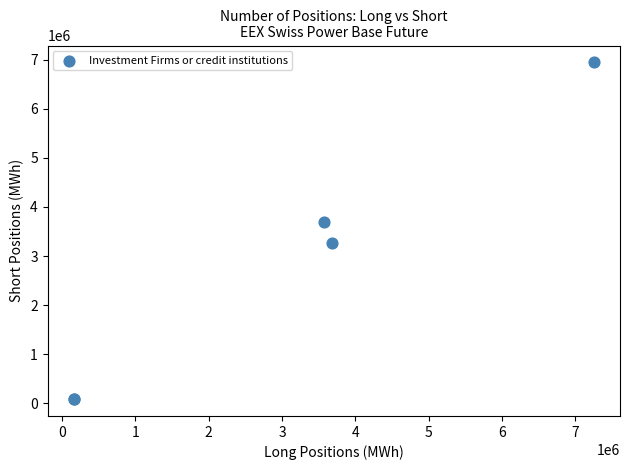

What Y value in the scatter plot is closest to 3515240?

3683488